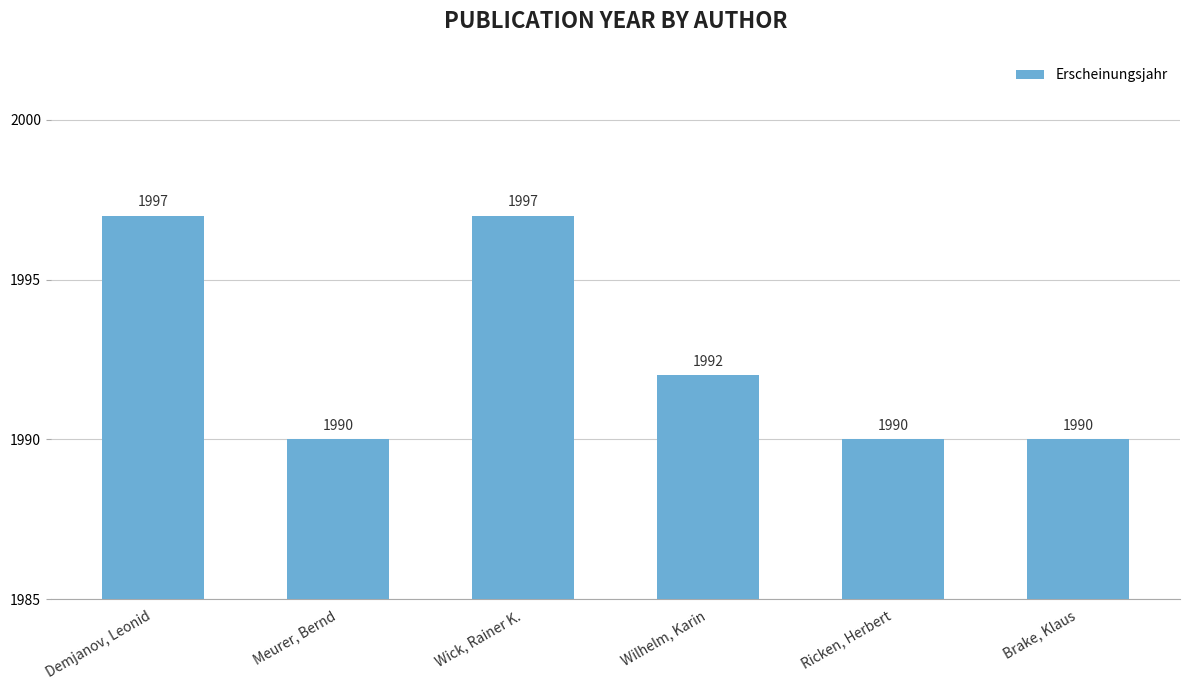

What is the difference between the second highest and second lowest values?

7